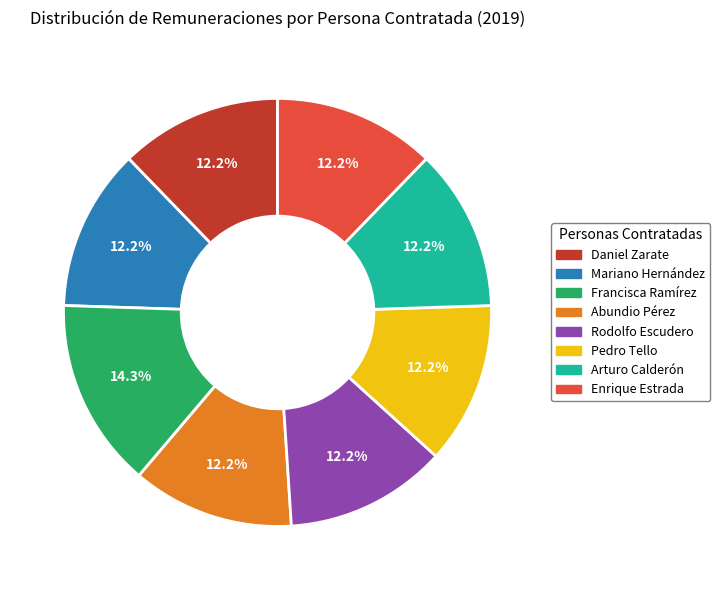

Is there a majority slice in this chart?

No